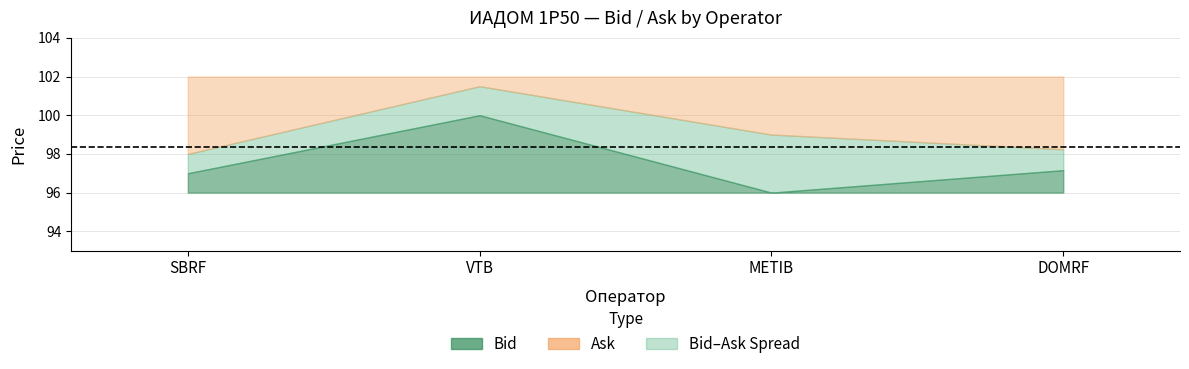

Which series changed the most between SBRF and DOMRF?

Ask